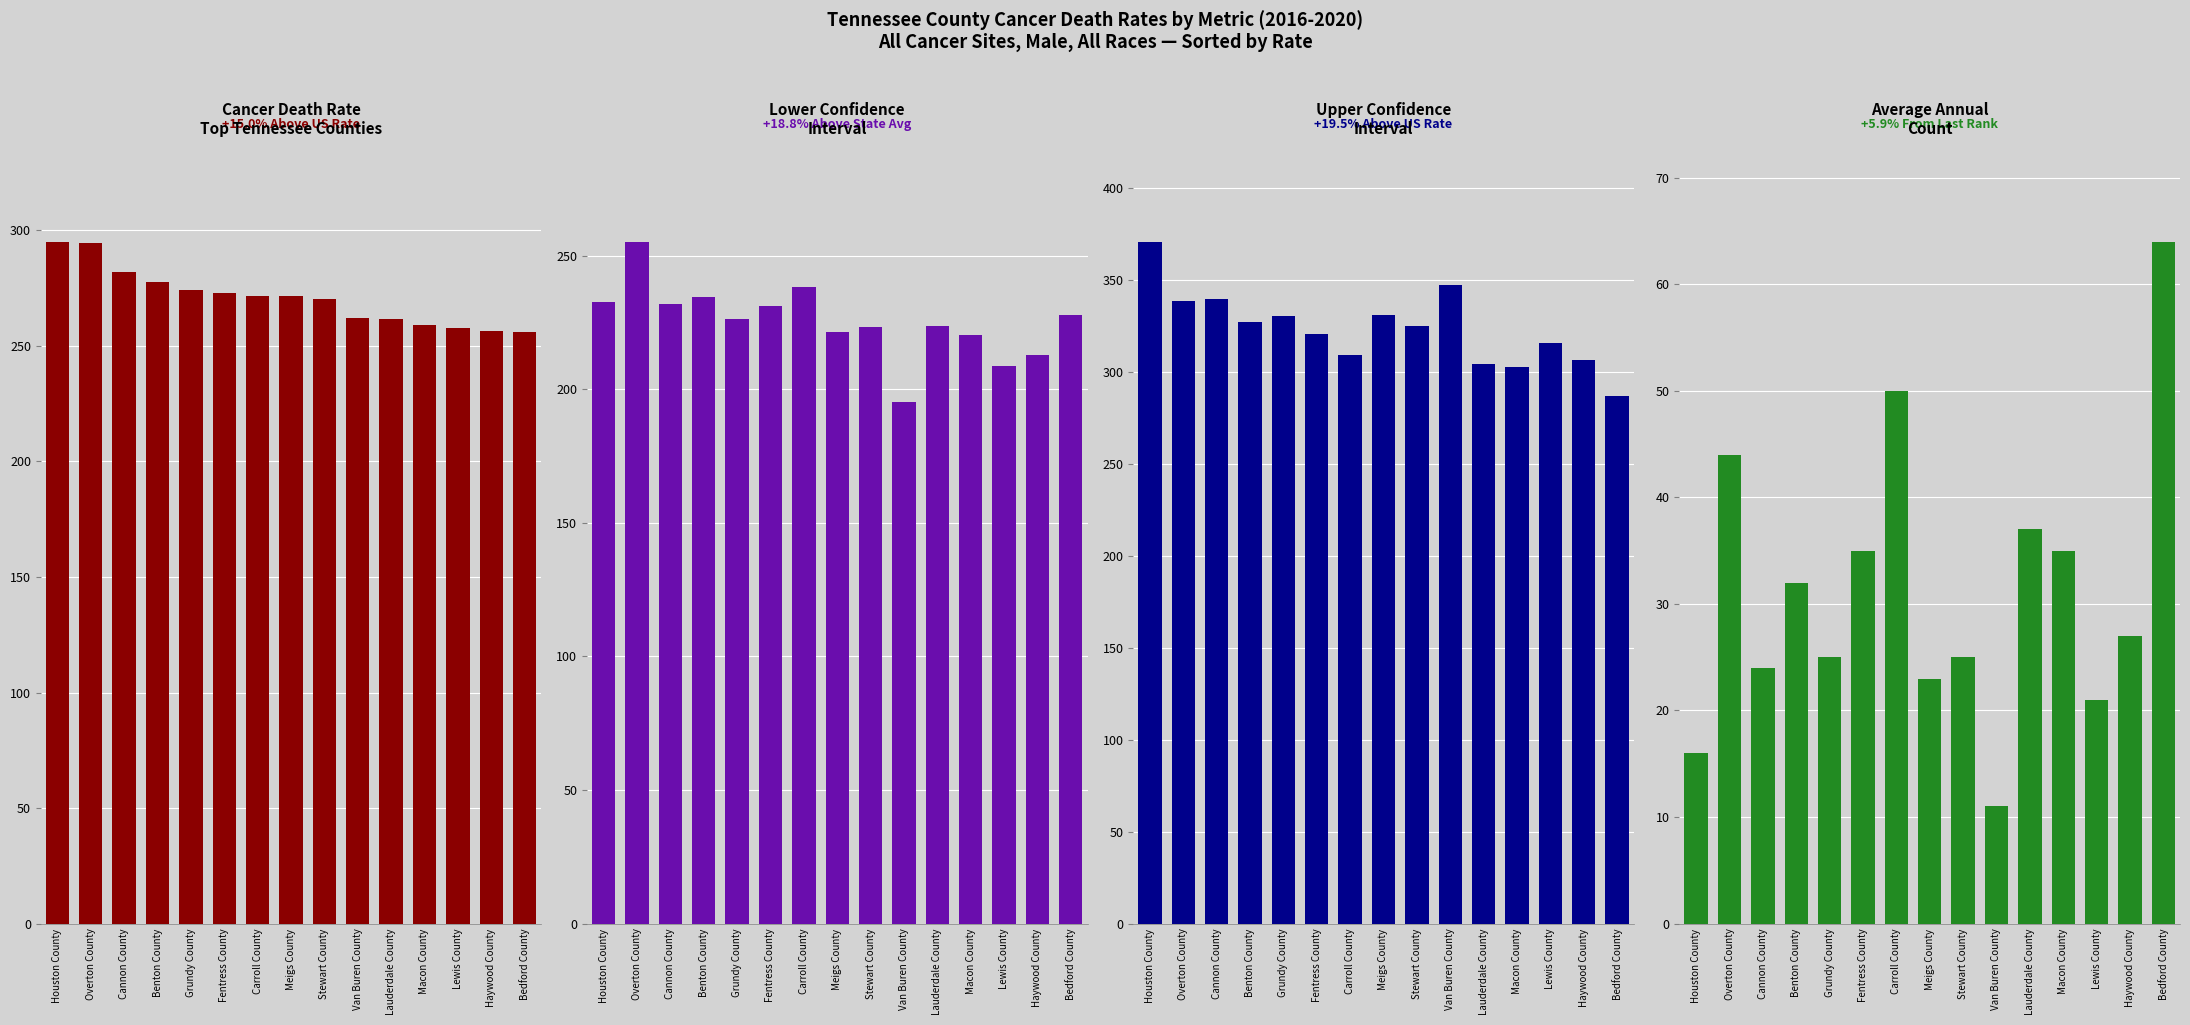

Reading left to right, extract all data points from this chart.

Age-Adjusted Death Rate: 295.1	294.5	281.8	277.4	274.2	272.8	271.7	271.4	270.2	262.1	261.7	259.0	257.7	256.2	256.0
Lower CI: 232.7	255.3	232.1	234.4	226.3	231.1	238.2	221.3	223.5	195.1	223.8	220.5	208.6	213.0	227.7
Upper CI: 370.7	338.5	339.5	326.8	330.0	320.4	309.1	330.6	324.7	347.3	304.4	302.6	315.7	306.2	287.0
Average Annual Count: 16.0	44.0	24.0	32.0	25.0	35.0	50.0	23.0	25.0	11.0	37.0	35.0	21.0	27.0	64.0